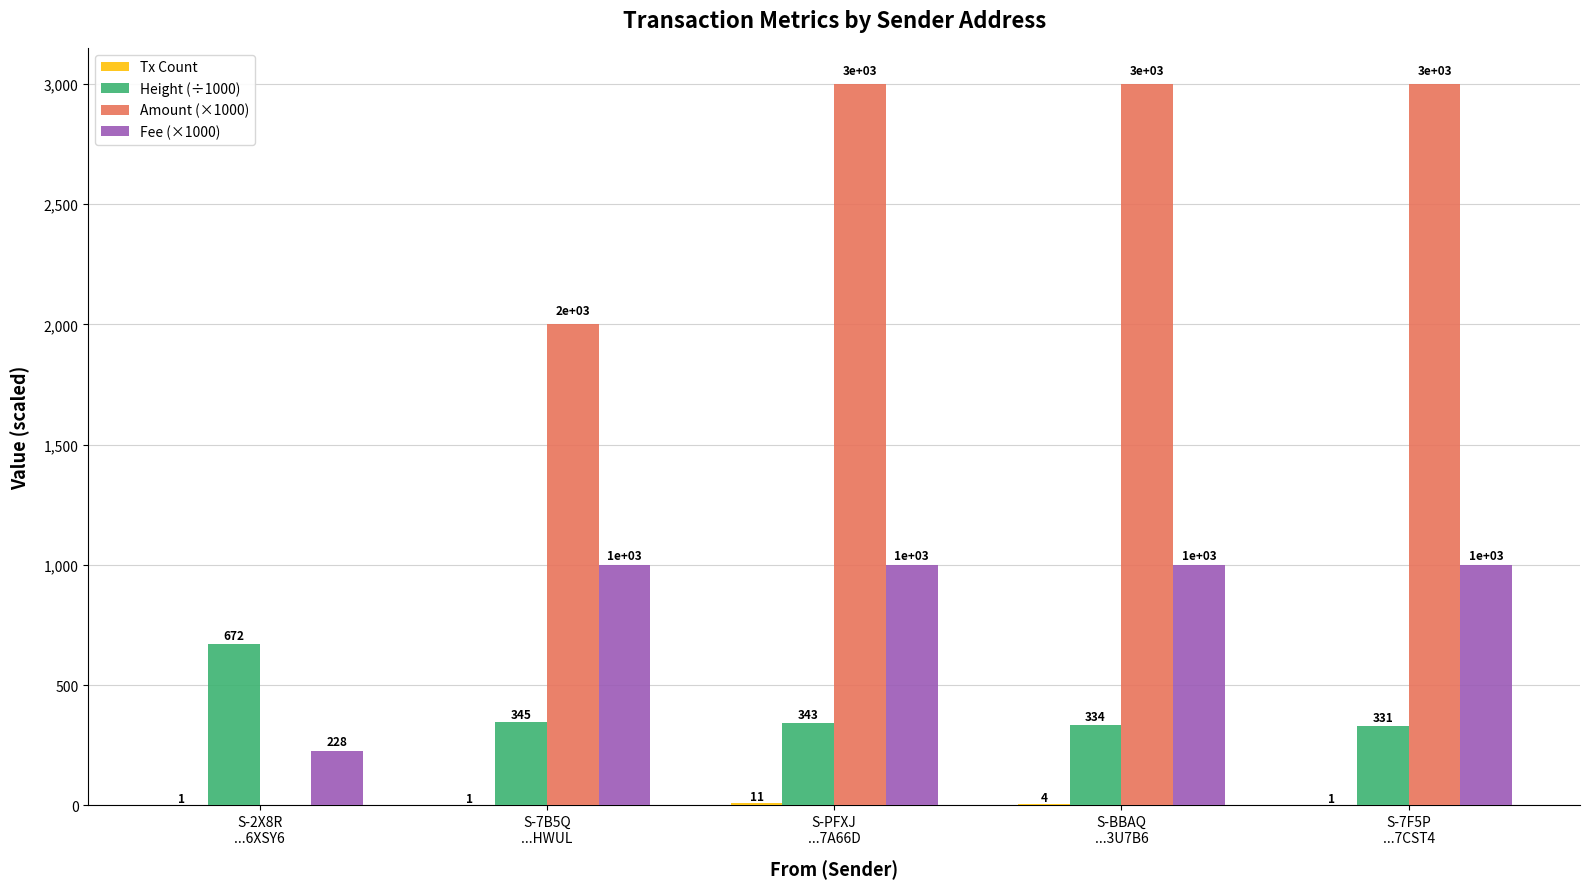

The Height (÷1000) series shows 671.8 at S-2X8R
...6XSY6. True or false?

True